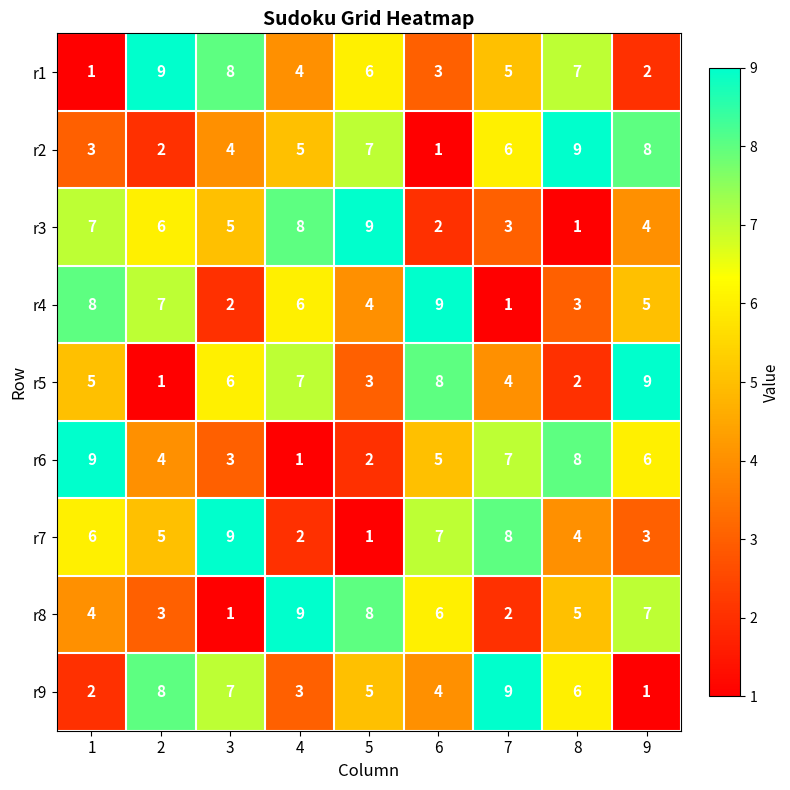

What is the difference between the highest and lowest values at 3?

8